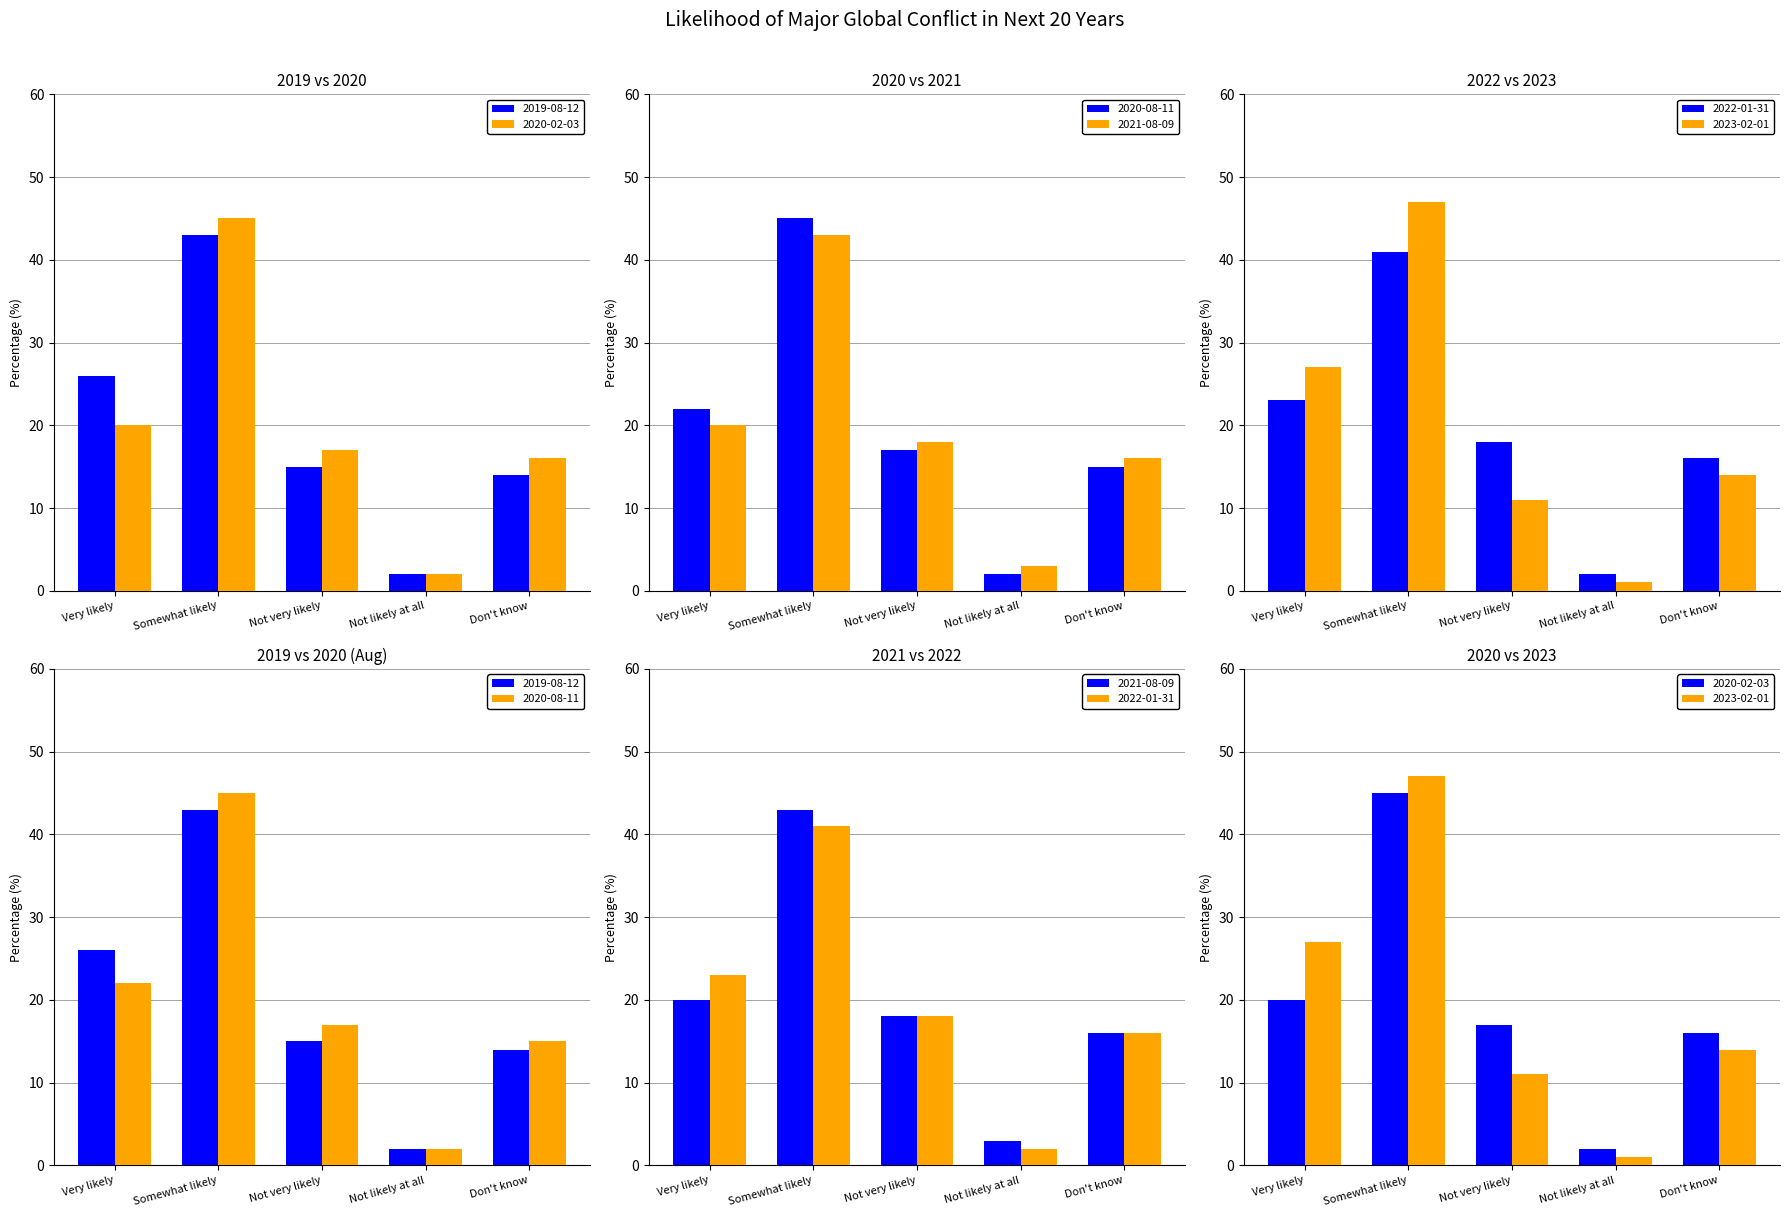

Rank the series at Very likely from lowest to highest value.

2020-02-03, 2021-08-09, 2020-08-11, 2022-01-31, 2019-08-12, 2023-02-01